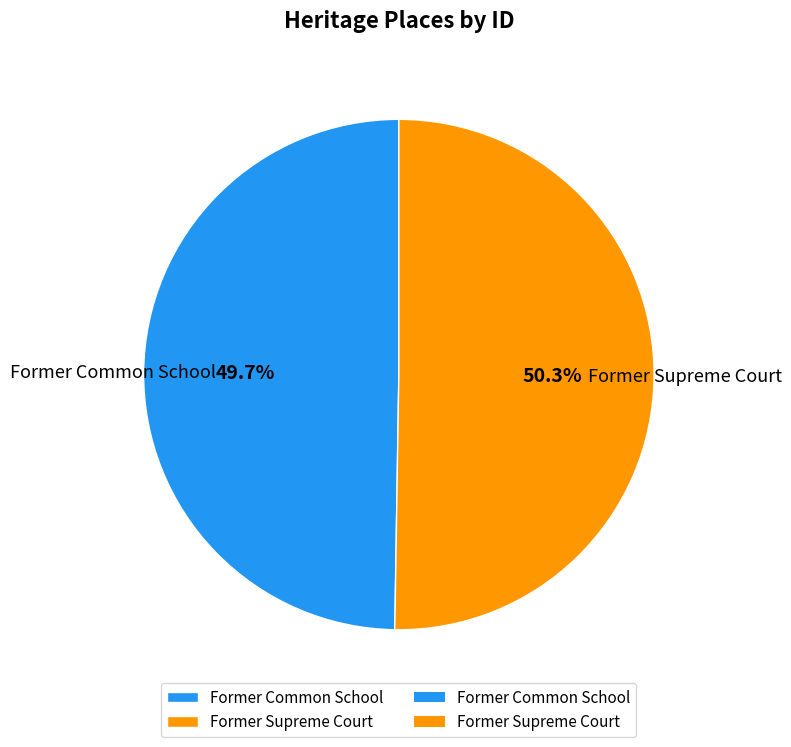

Which slice is the largest?

Former Supreme Court